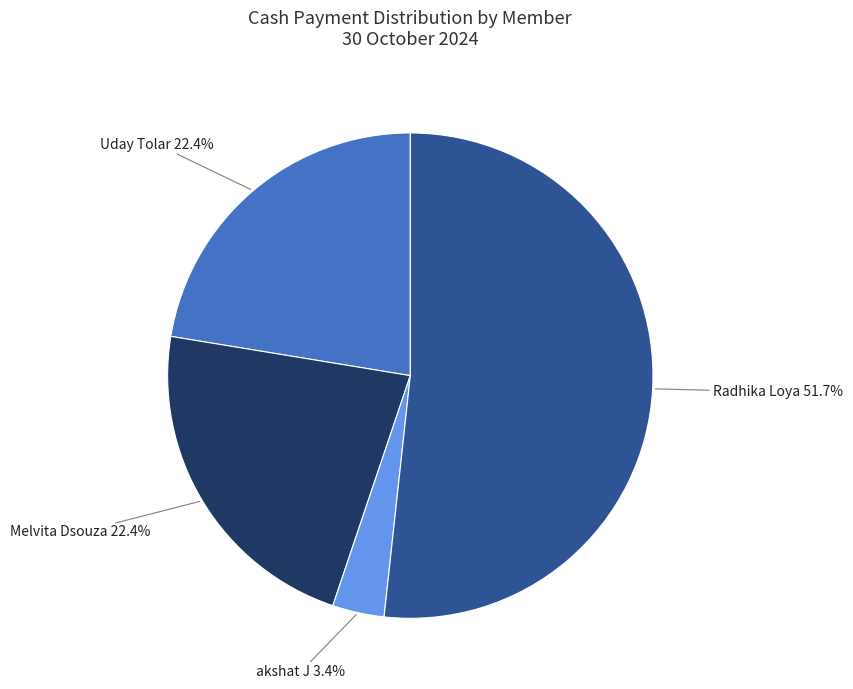

Is there any slice that represents more than half of the pie?

Yes